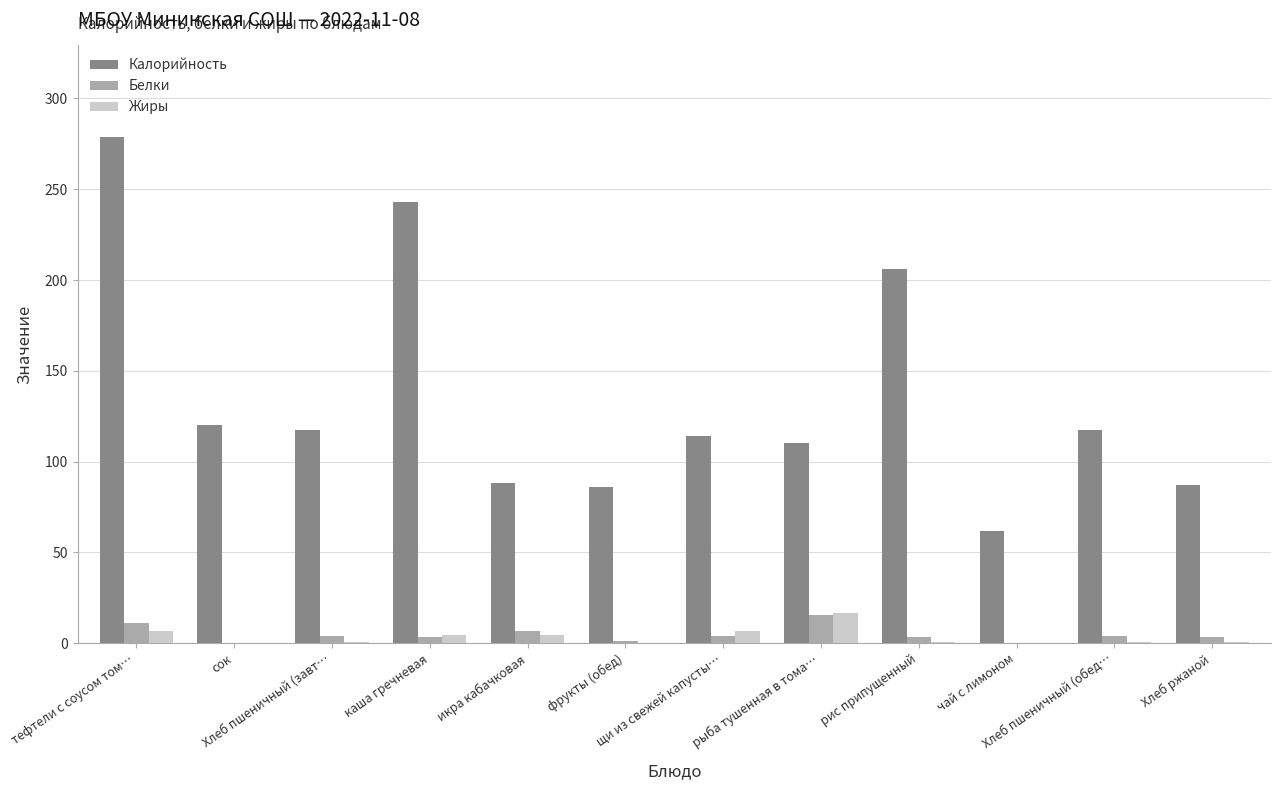

Which series has the largest total across all categories?

Калорийность